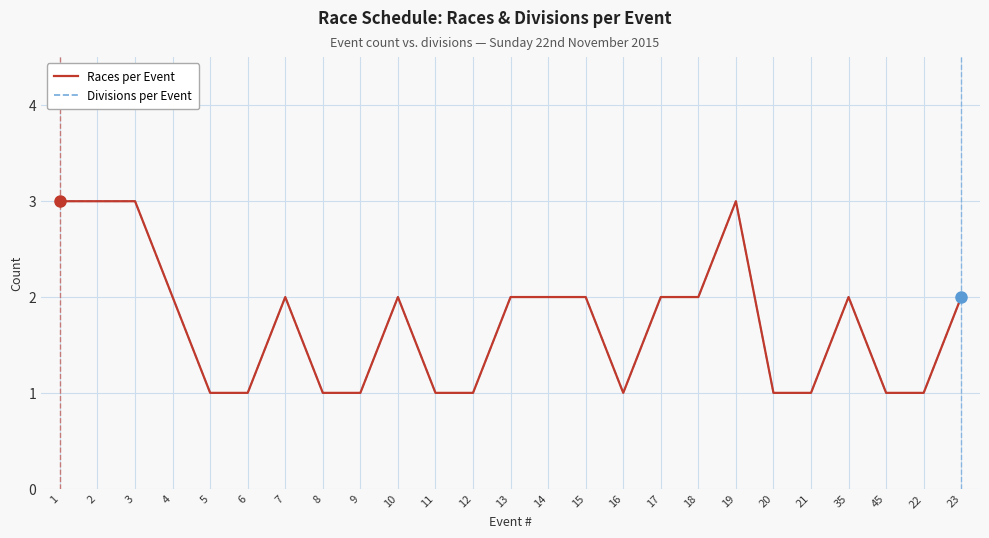

Does the chart display data point markers on the line(s)?

No